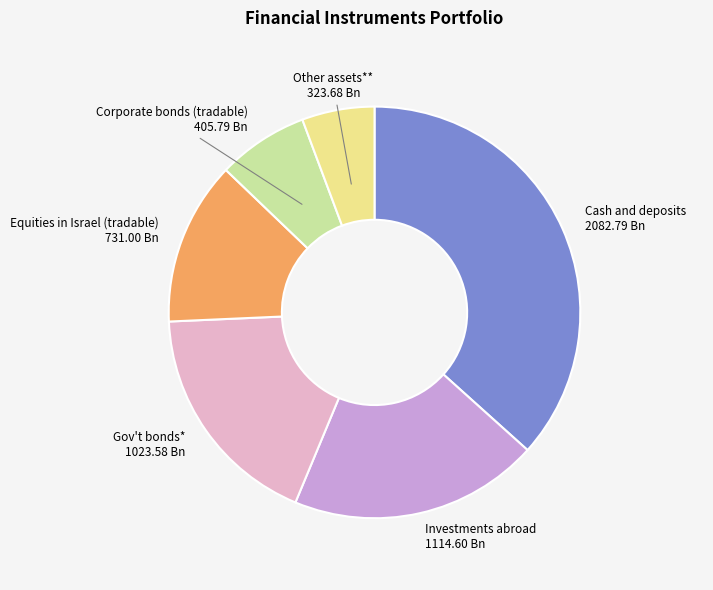

Which slice is the smallest?

Other assets**